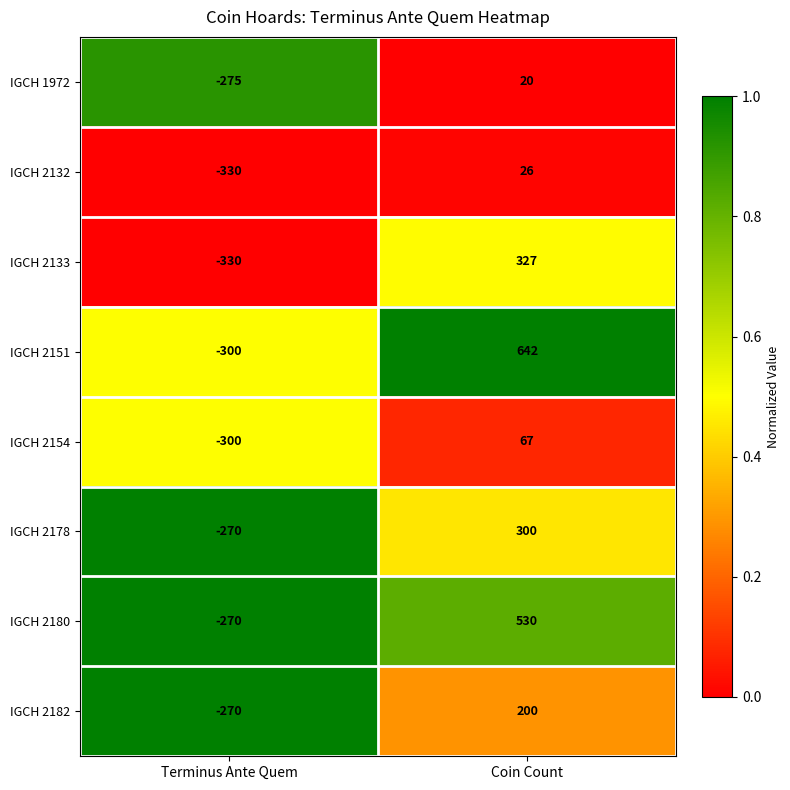

What is the average value of the IGCH 2154 series?

-116